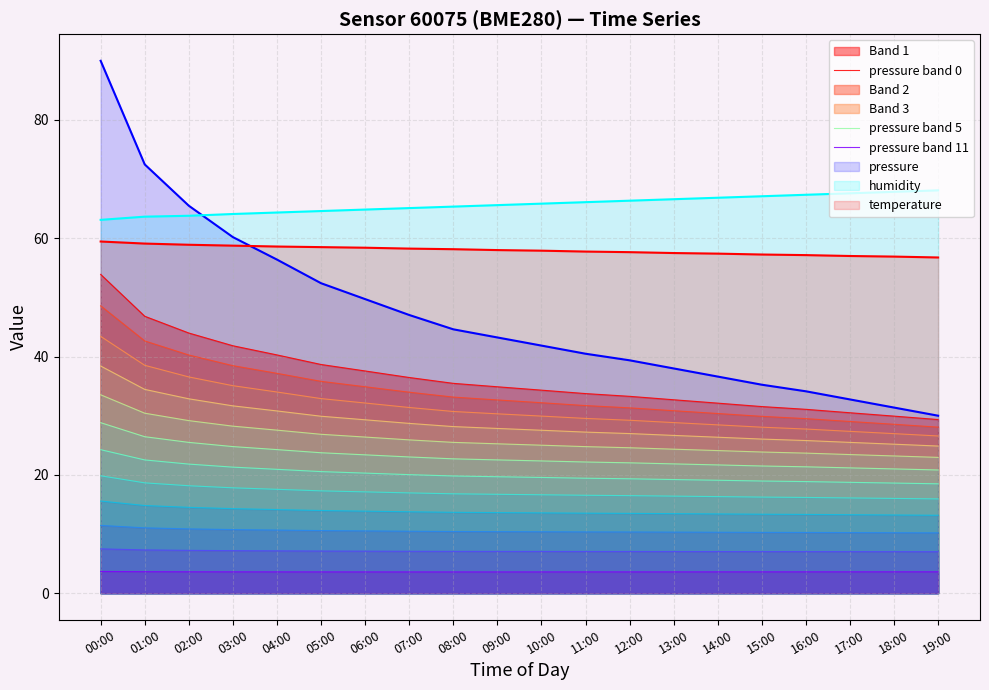

Where is the first local minimum for pressure band 11?

08:00